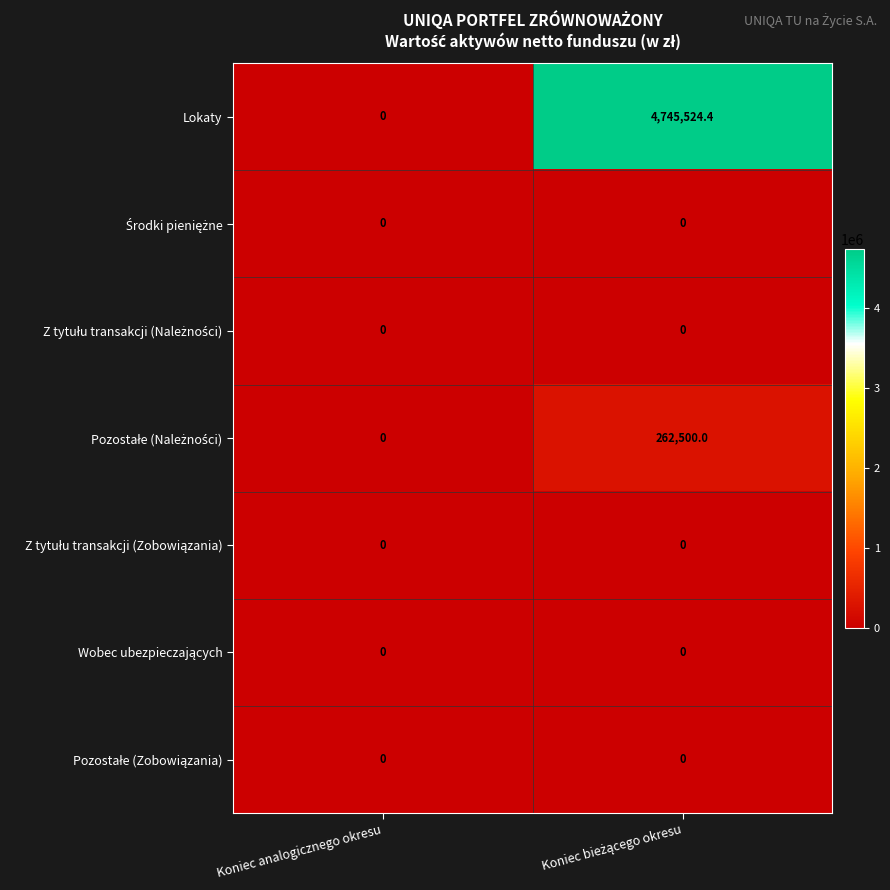

Which series has the largest range (max minus min)?

Lokaty